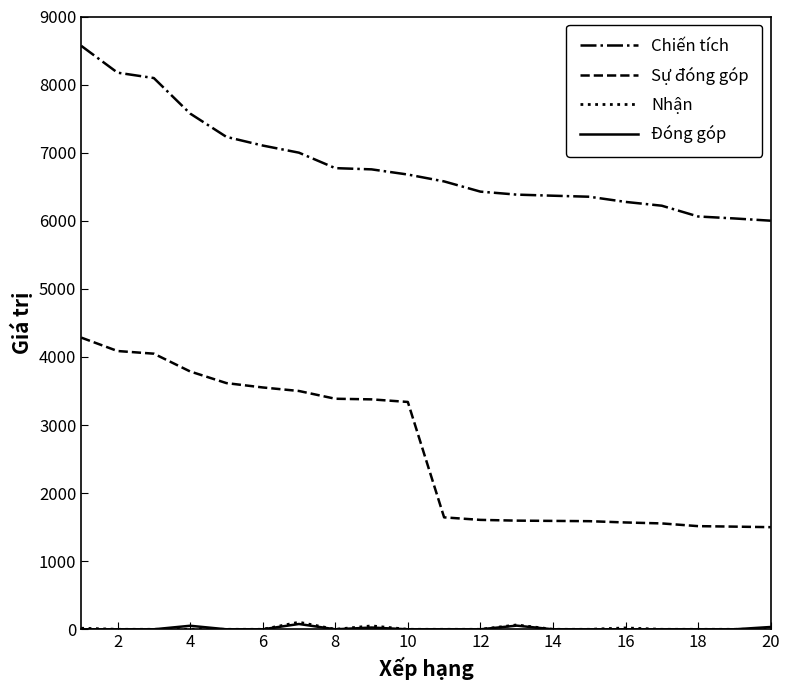

True or false: Sự đóng góp and Nhận intersect in this chart.

False